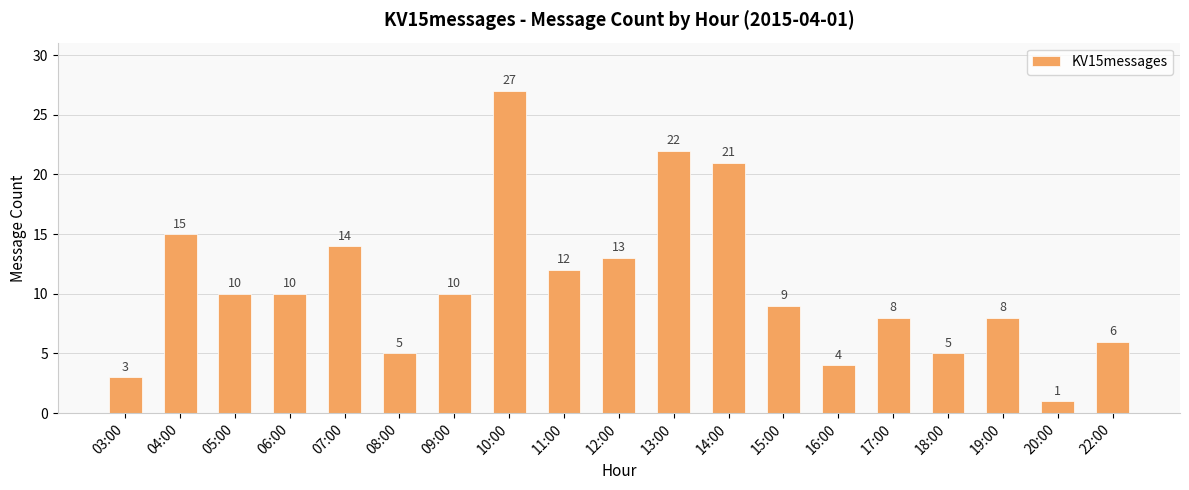

Reading right to left, extract all data points from this chart.

22:00=6	20:00=1	19:00=8	18:00=5	17:00=8	16:00=4	15:00=9	14:00=21	13:00=22	12:00=13	11:00=12	10:00=27	09:00=10	08:00=5	07:00=14	06:00=10	05:00=10	04:00=15	03:00=3